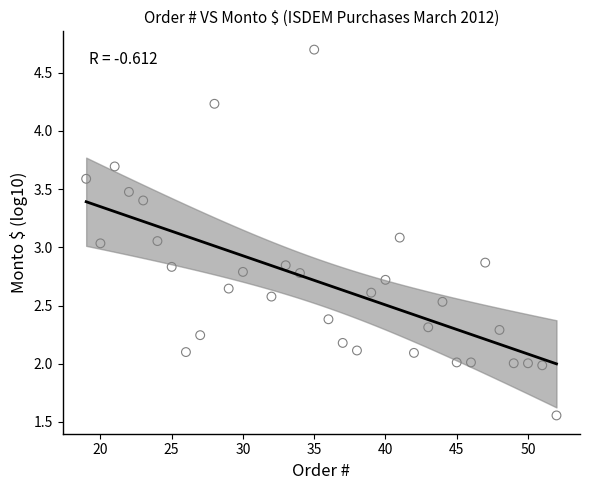

What is the range of X values (max minus min)?

33.0